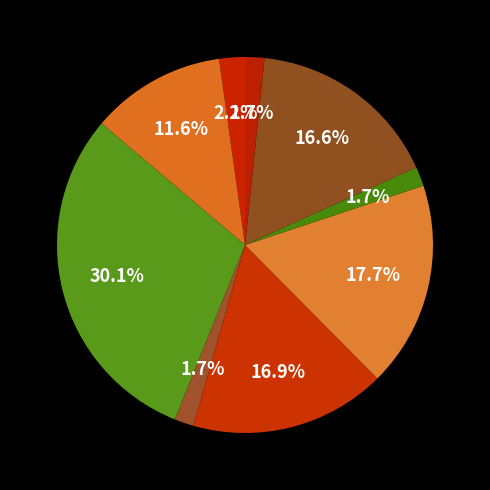

How many segments does this pie chart have?

9